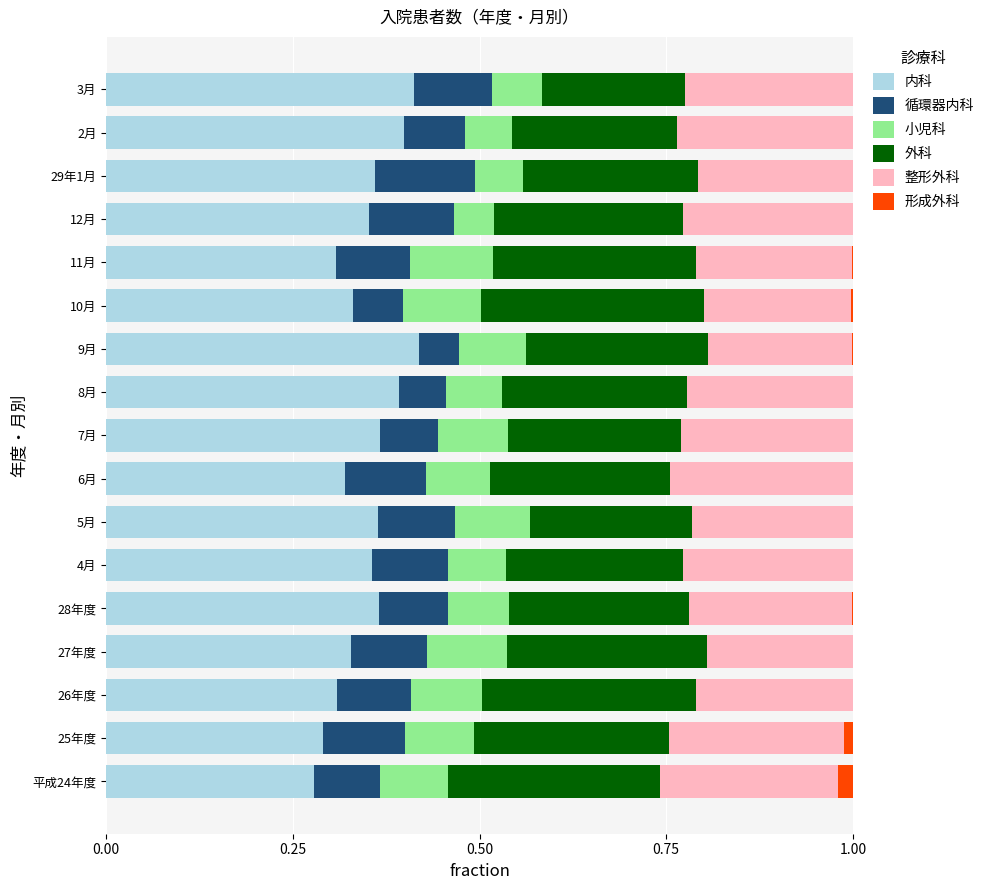

What is the total value across all series at 4月?

1.0